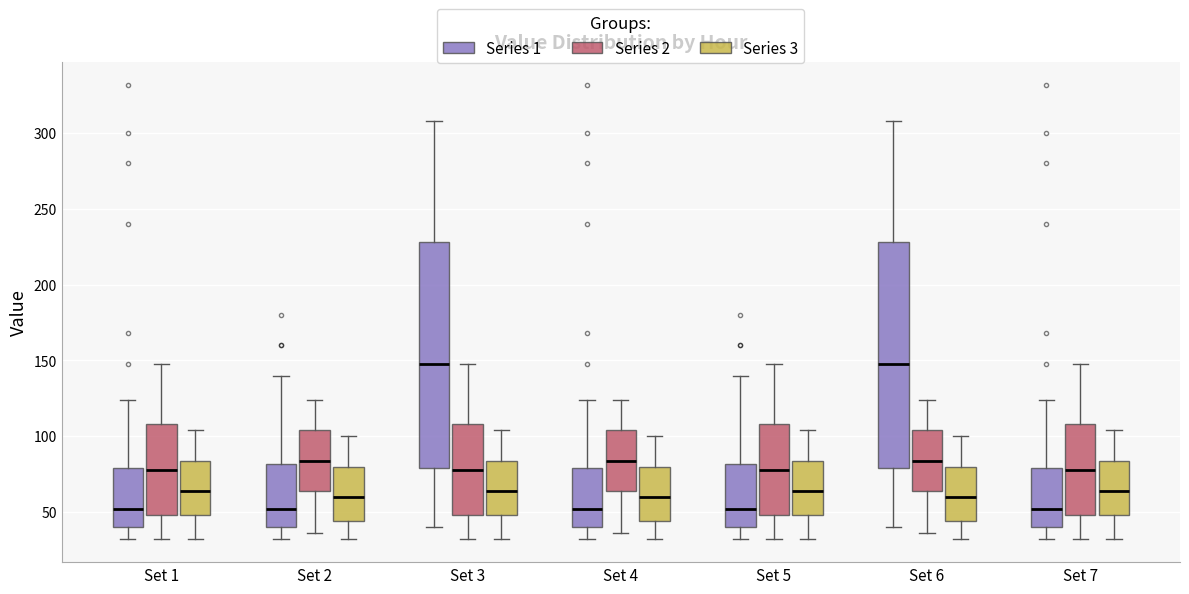

Reading left to right, read every box against the y-axis: the position of its median line, the range the box covers, and the ends of its whiskers. The values are not printed on the chart, so give them approximately, as read against the axis.

Set 1 (Series 1): median 50, box 40 to 80, whiskers 30 to 125
Set 1 (Series 2): median 80, box 50 to 110, whiskers 30 to 150
Set 1 (Series 3): median 65, box 50 to 85, whiskers 30 to 105
Set 2 (Series 1): median 50, box 40 to 80, whiskers 30 to 140
Set 2 (Series 2): median 85, box 65 to 105, whiskers 35 to 125
Set 2 (Series 3): median 60, box 45 to 80, whiskers 30 to 100
Set 3 (Series 1): median 150, box 80 to 230, whiskers 40 to 310
Set 3 (Series 2): median 80, box 50 to 110, whiskers 30 to 150
Set 3 (Series 3): median 65, box 50 to 85, whiskers 30 to 105
Set 4 (Series 1): median 50, box 40 to 80, whiskers 30 to 125
Set 4 (Series 2): median 85, box 65 to 105, whiskers 35 to 125
Set 4 (Series 3): median 60, box 45 to 80, whiskers 30 to 100
Set 5 (Series 1): median 50, box 40 to 80, whiskers 30 to 140
Set 5 (Series 2): median 80, box 50 to 110, whiskers 30 to 150
Set 5 (Series 3): median 65, box 50 to 85, whiskers 30 to 105
Set 6 (Series 1): median 150, box 80 to 230, whiskers 40 to 310
Set 6 (Series 2): median 85, box 65 to 105, whiskers 35 to 125
Set 6 (Series 3): median 60, box 45 to 80, whiskers 30 to 100
Set 7 (Series 1): median 50, box 40 to 80, whiskers 30 to 125
Set 7 (Series 2): median 80, box 50 to 110, whiskers 30 to 150
Set 7 (Series 3): median 65, box 50 to 85, whiskers 30 to 105